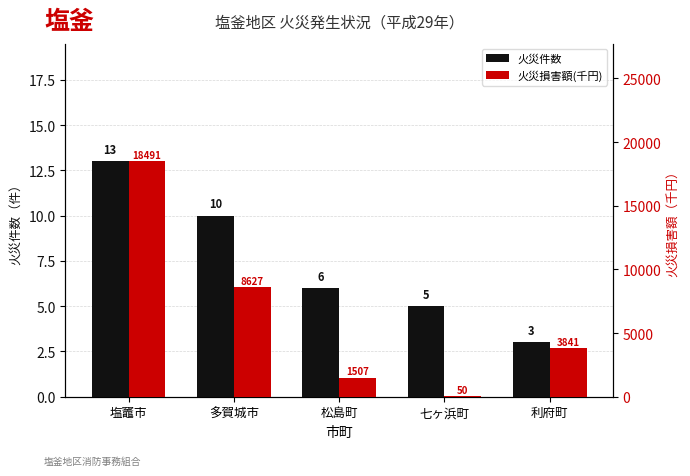

Which series has the largest total across all categories?

火災損害額(千円)